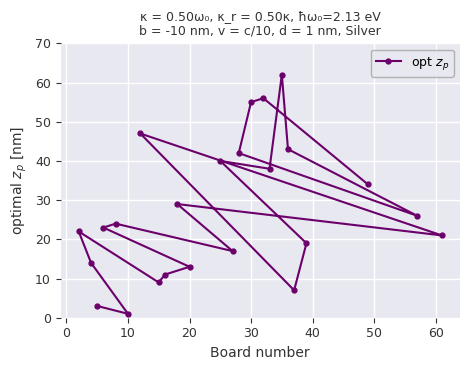

What is the greatest value displayed?

62